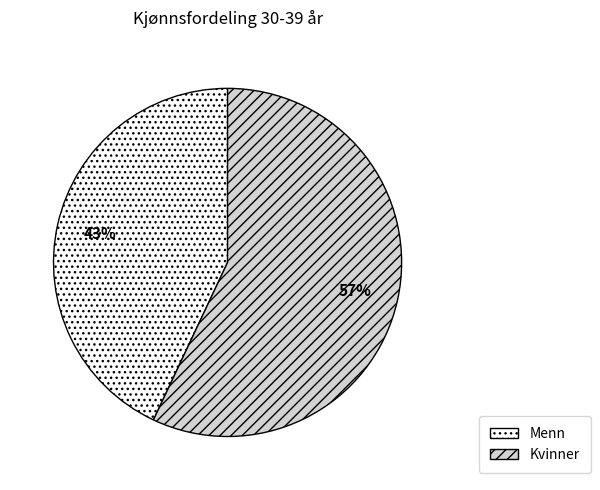

What percentage is the Kvinner slice, to the nearest percent?

57%